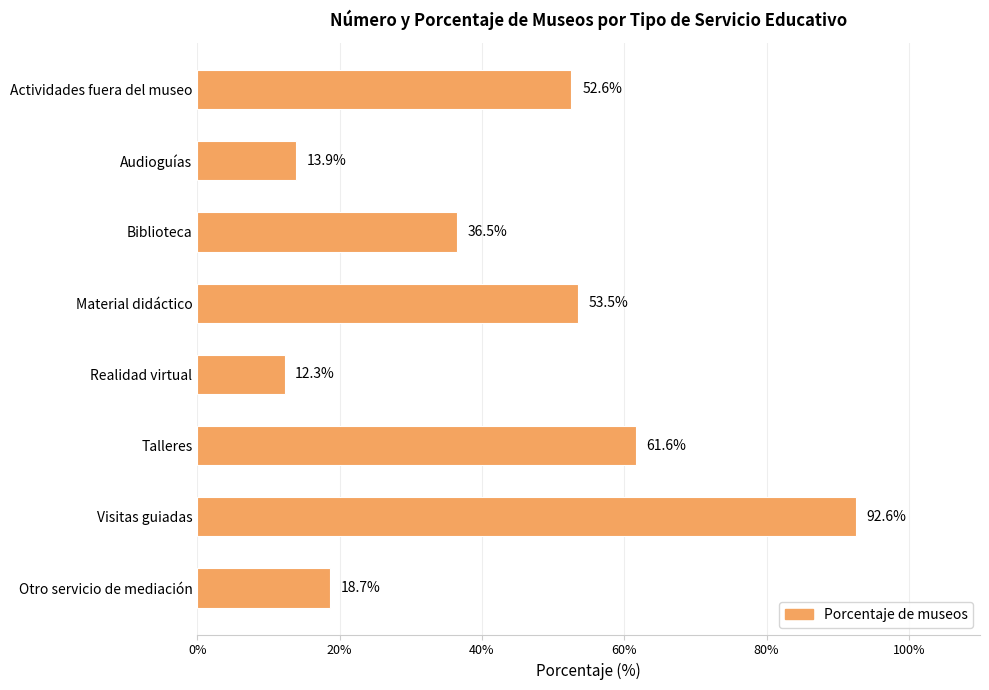

Approximately how many times larger is the value at Biblioteca compared to Realidad virtual?

3.0